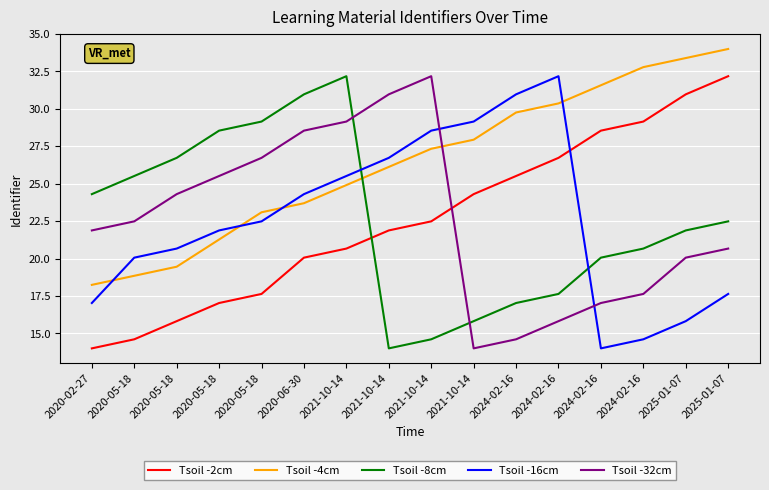

What are all the series names shown in the legend?

Tsoil -2cm, Tsoil -4cm, Tsoil -8cm, Tsoil -16cm, Tsoil -32cm